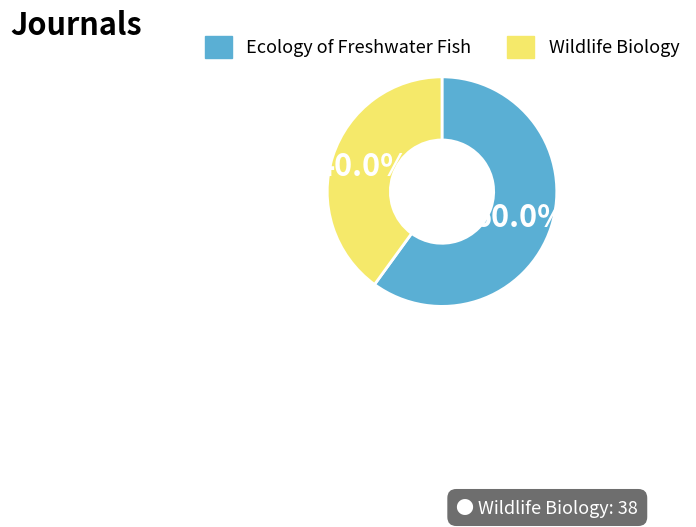

True or false: Wildlife Biology accounts for 40% of the total.

True